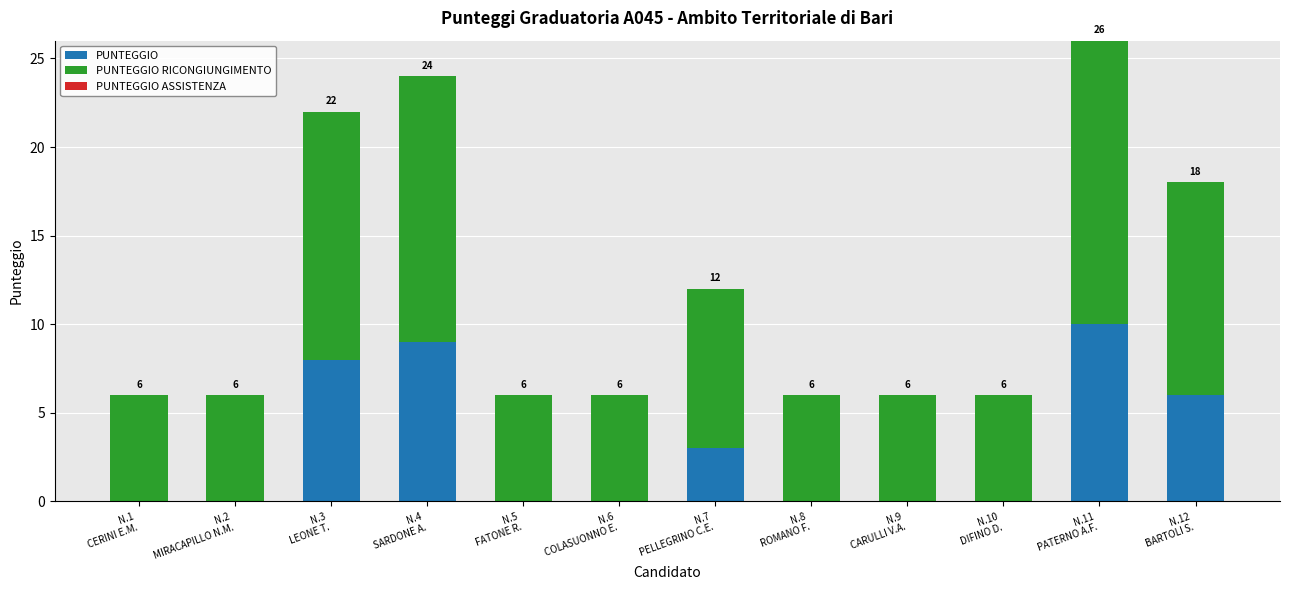

What is the highest value of the PUNTEGGIO series?

10